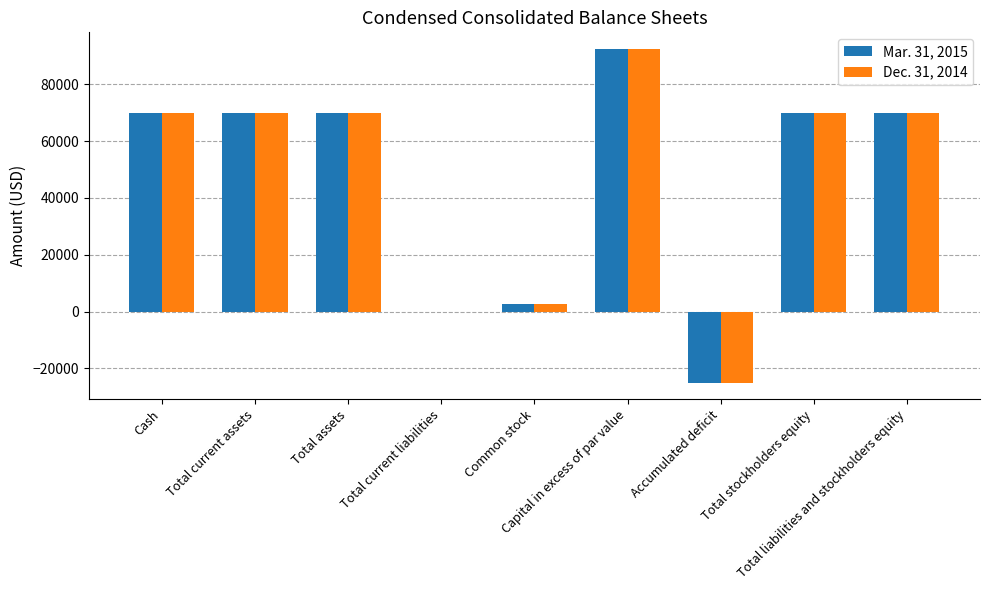

How many distinct data groups are displayed?

2